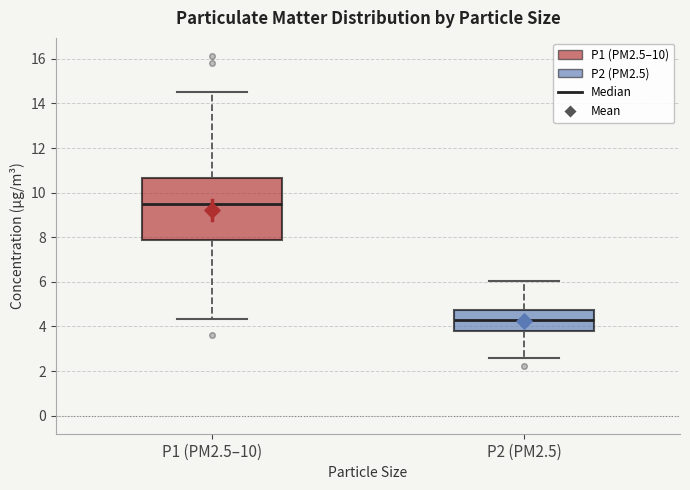

Which box is the tallest, from its lower edge to its upper edge?

P1 (PM2.5–10)